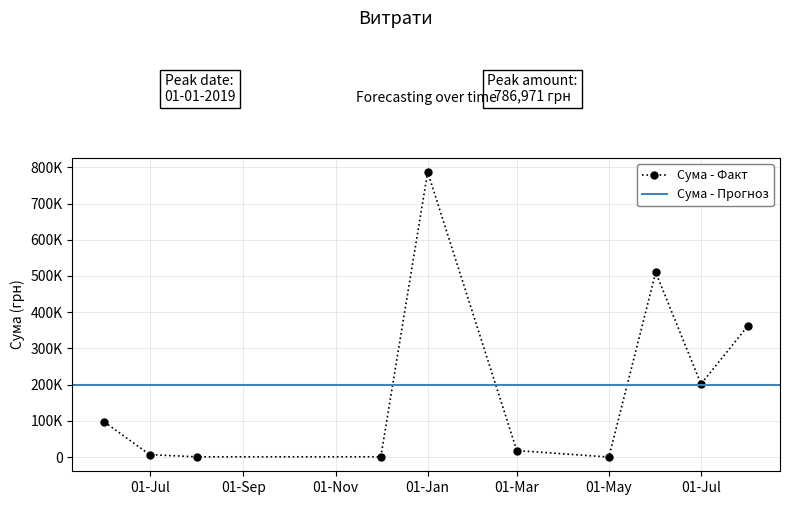

Is it true that the value at 02.07.2019 is 2712.8?

True